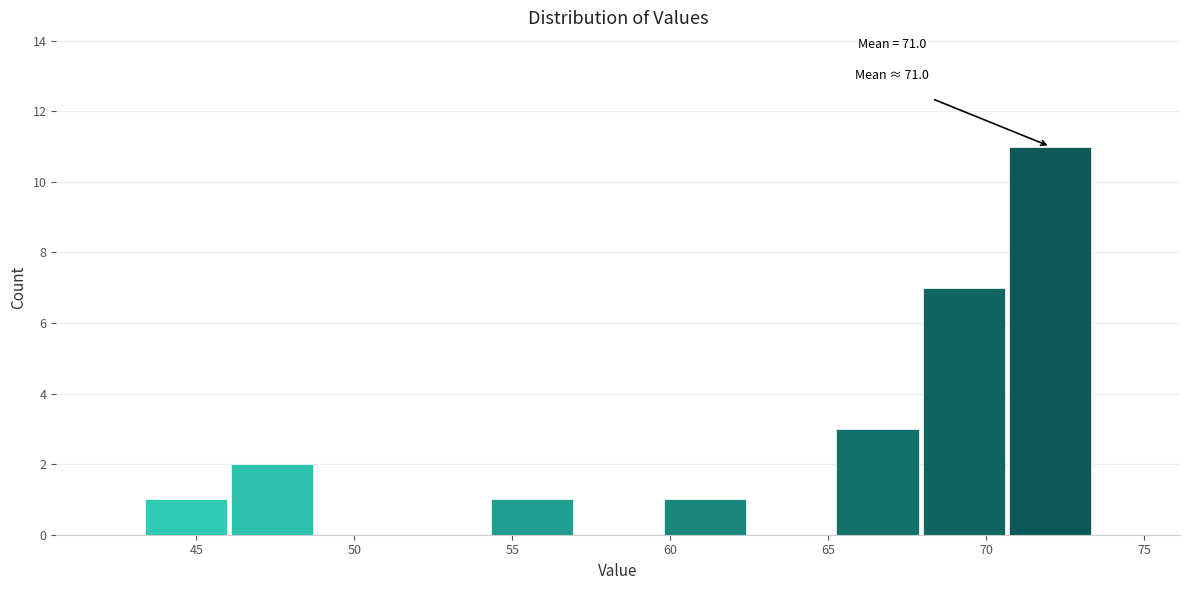

Which range on the x-axis has the tallest bar?

70.5 to 73.5